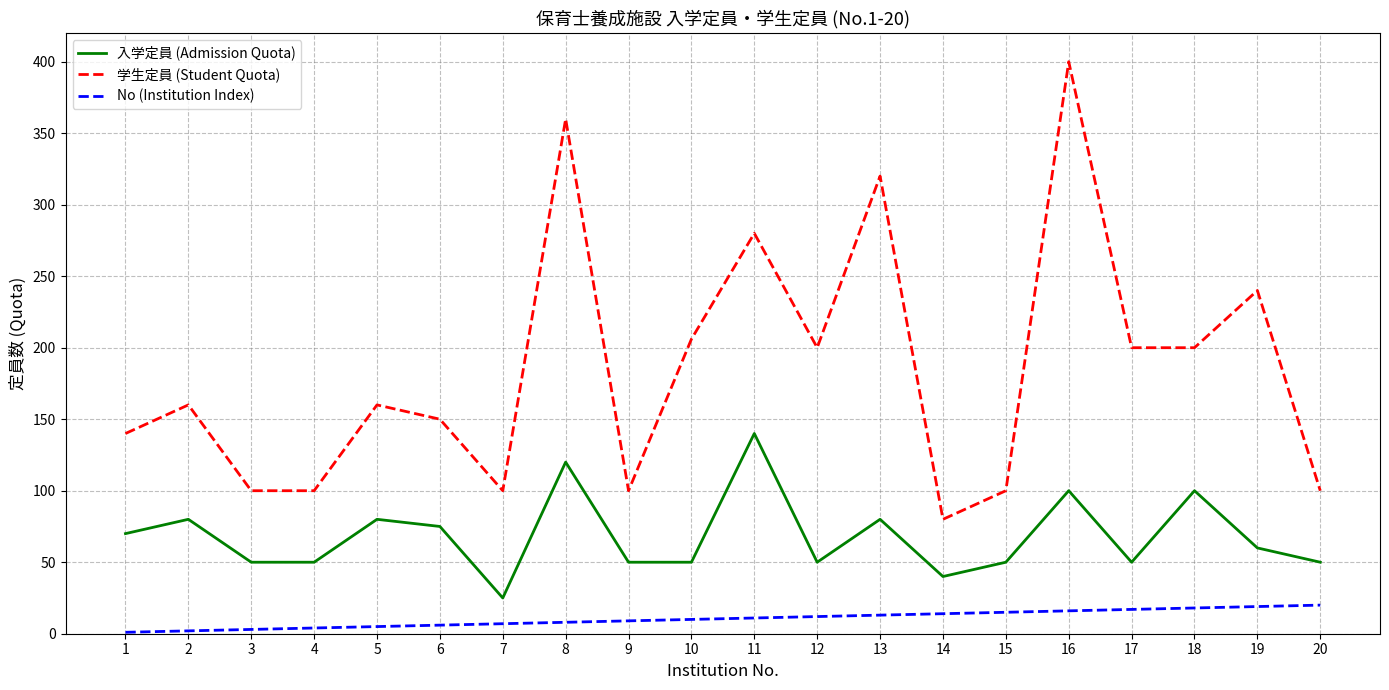

Which label corresponds to the largest value in the chart?

16